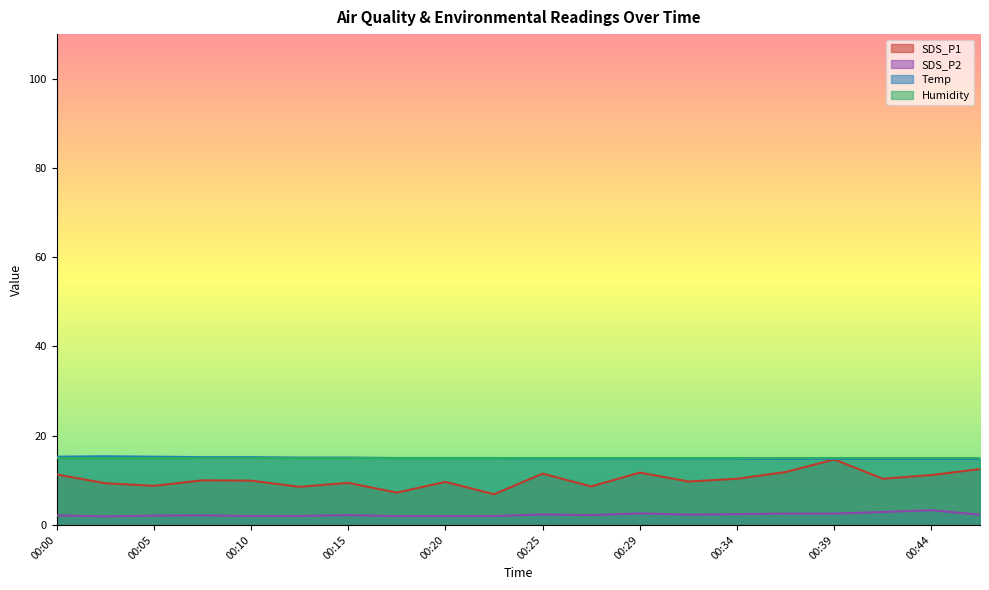

How many data points does each series have?

20